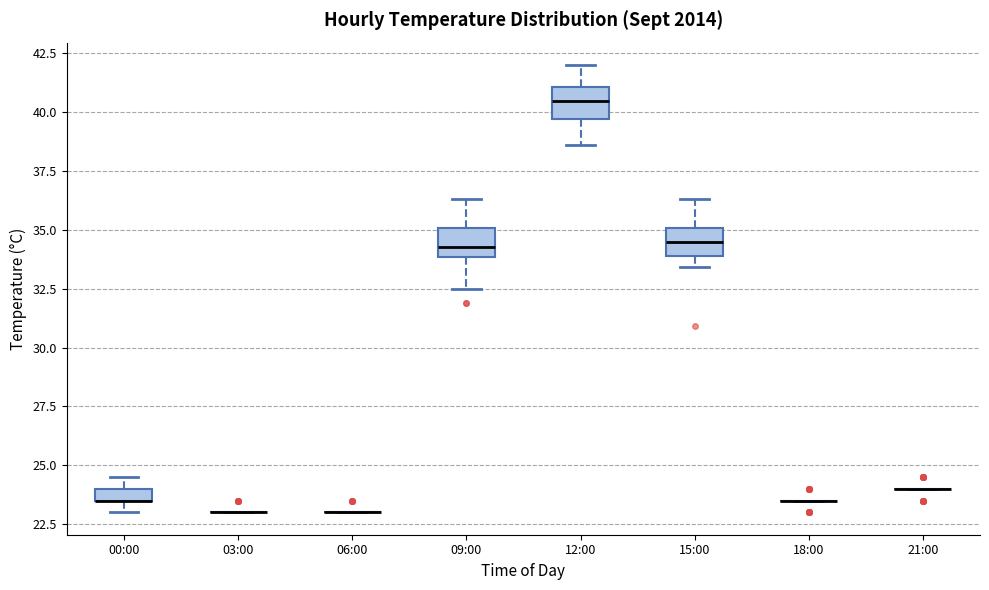

Where does the median line of the box for 15:00 sit on the y-axis? The values are not printed on the chart, so give them approximately, as read against the axis.

34.5